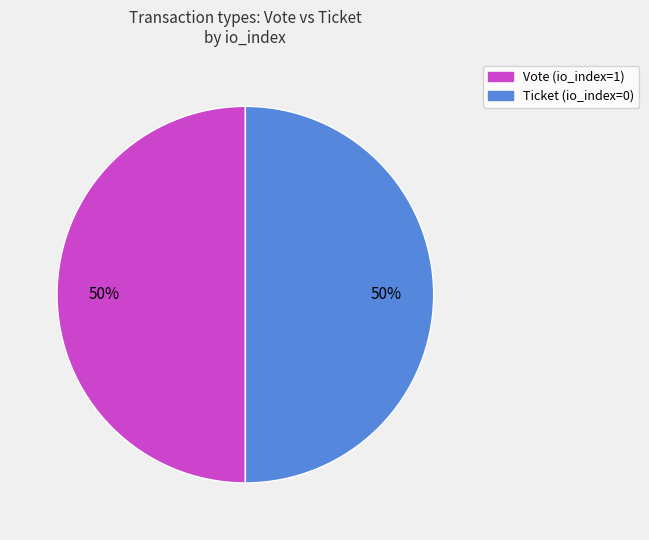

The Ticket (io_index=0) slice represents 14% of the pie. True or false?

False